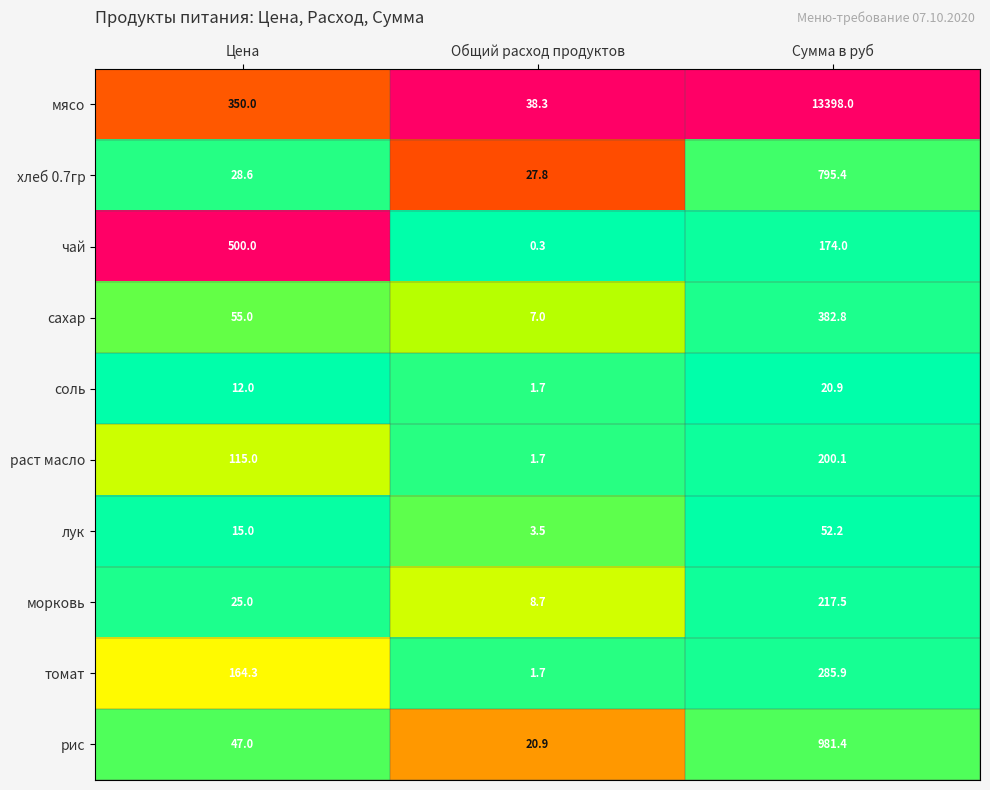

What is the difference between the морковь values at Цена and Сумма в руб?

192.5